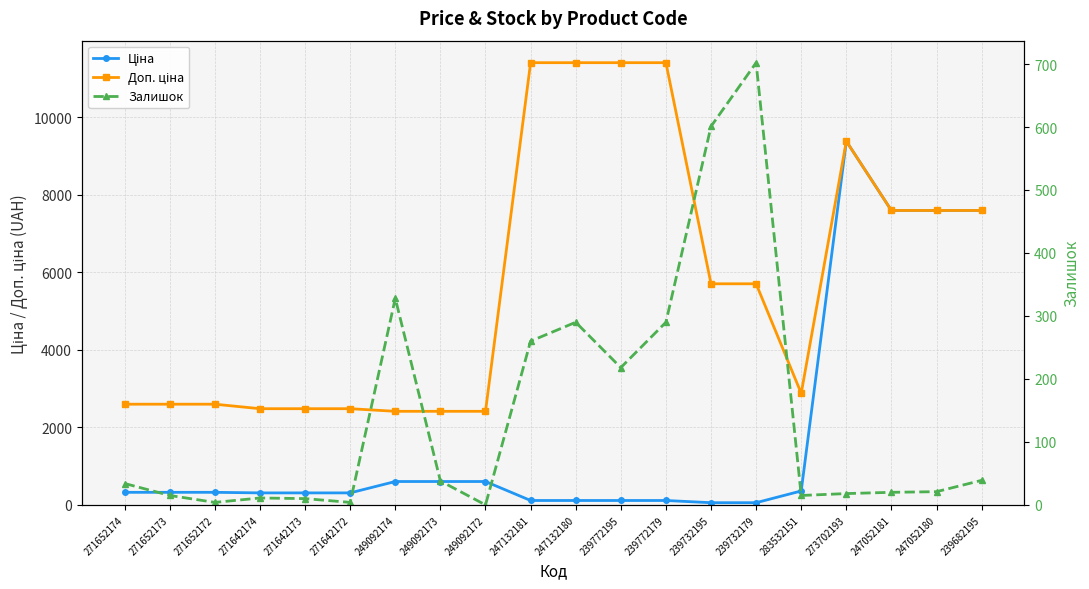

True or false: Доп. ціна has a value of 4135.2 at 239772179.

False